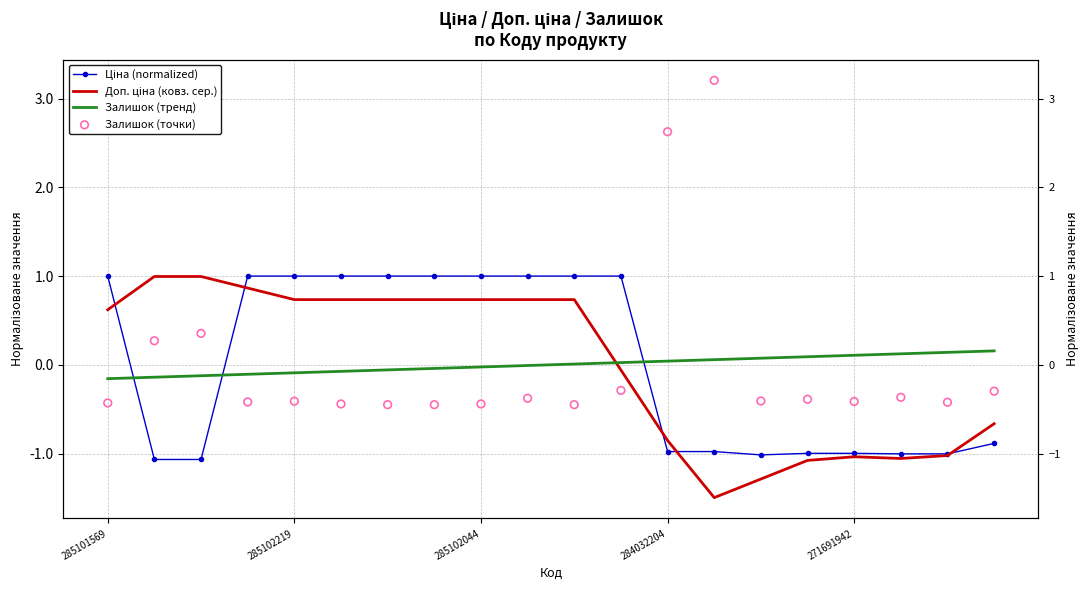

Is the value of Доп. ціна (ковз. сер.) at 7 greater than the value of Залишок (тренд) at 284032204?

Yes